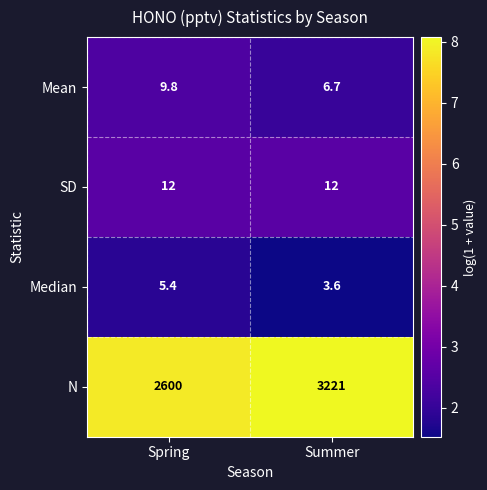

Rank the series by their maximum value, from highest to lowest.

N, SD, Mean, Median